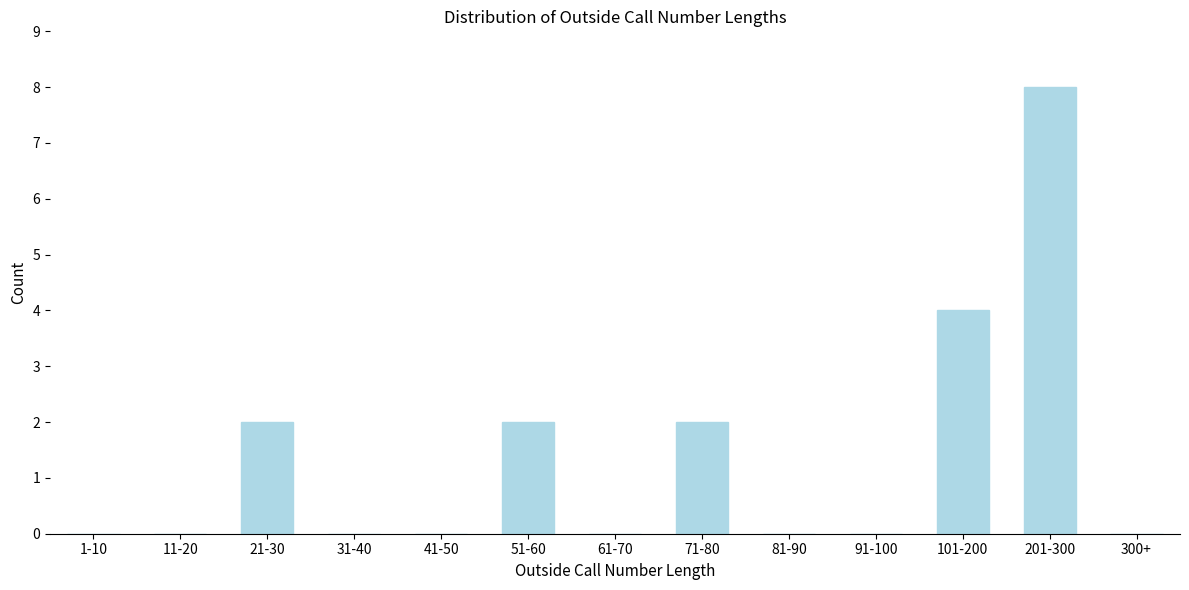

Reading left to right, list all the values displayed in this chart.

1-10=0	11-20=0	21-30=2	31-40=0	41-50=0	51-60=2	61-70=0	71-80=2	81-90=0	91-100=0	101-200=4	201-300=8	300+=0